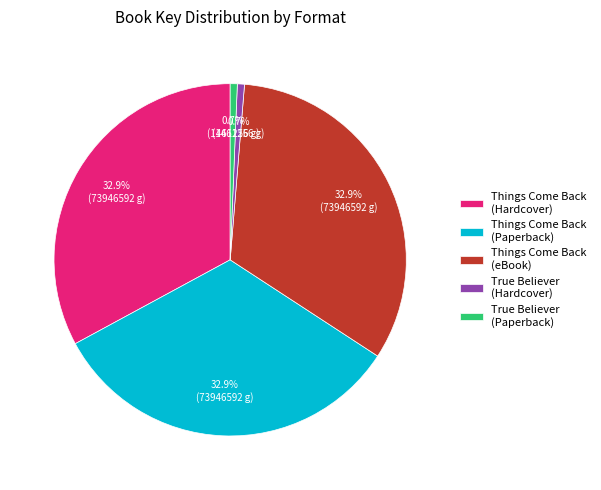

Is there any slice that represents more than half of the pie?

No